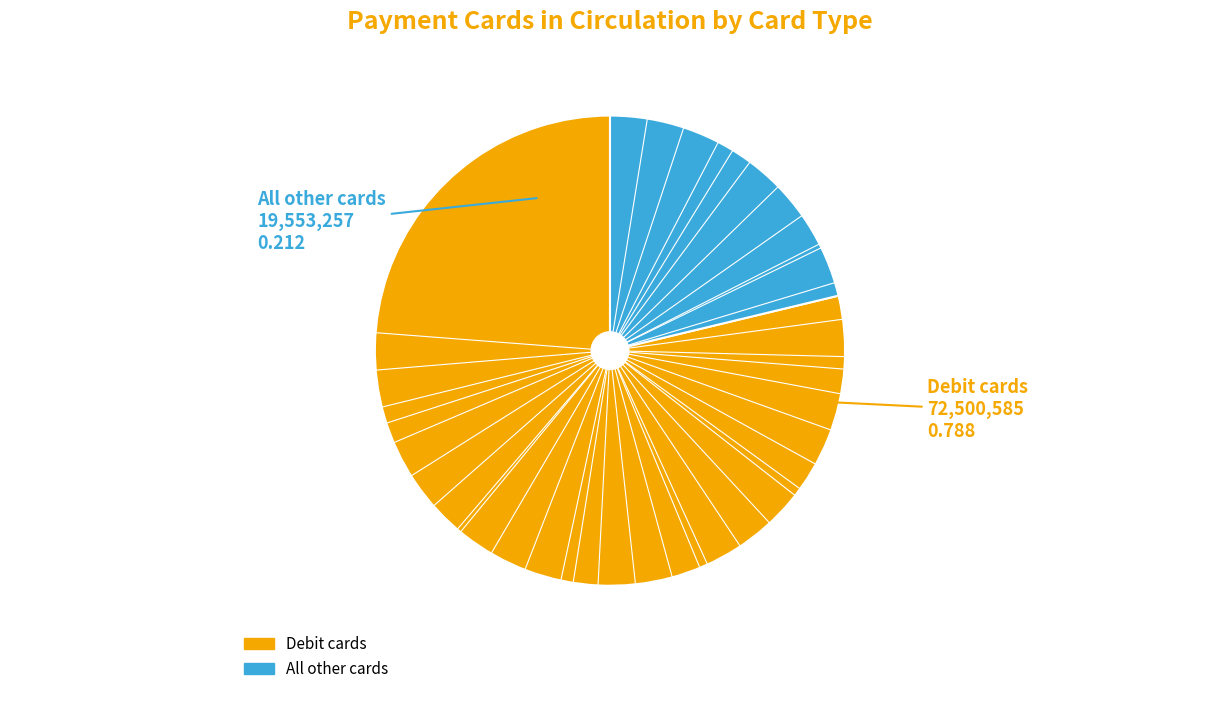

How many slices are in this pie chart?

2